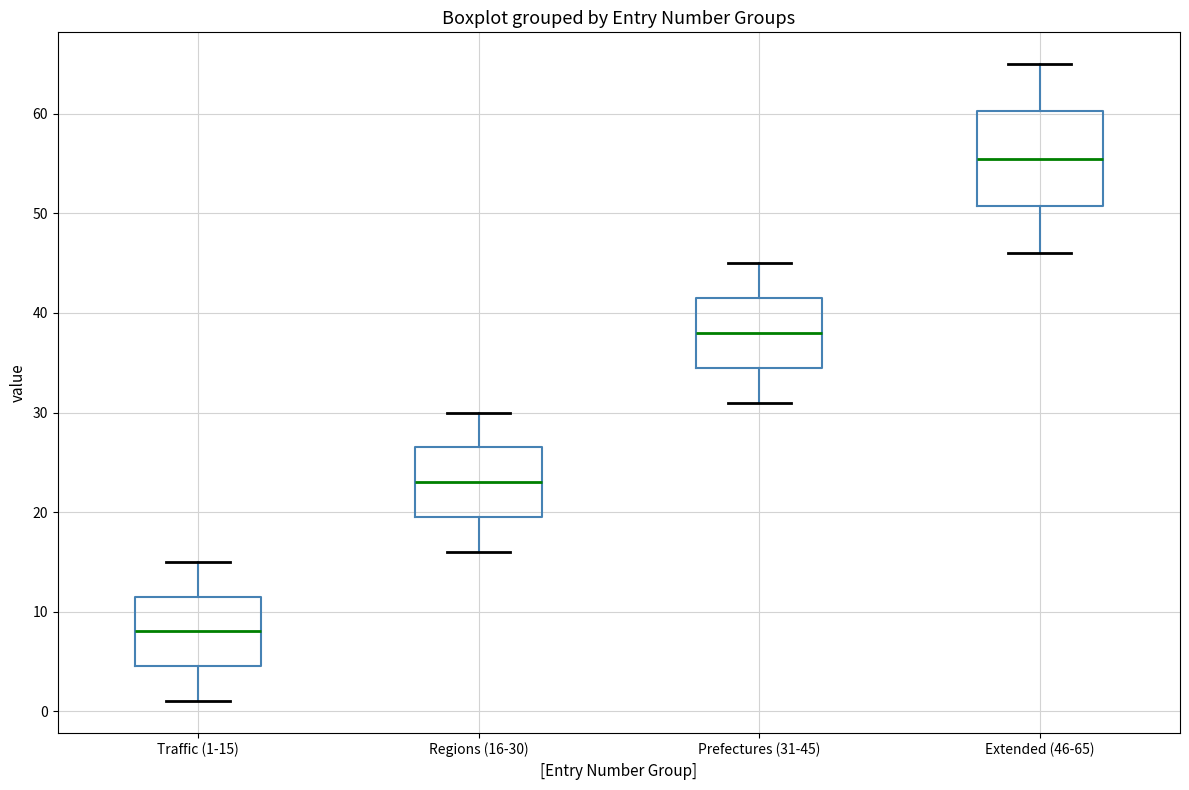

Which box's median line is the lowest?

Traffic (1-15)